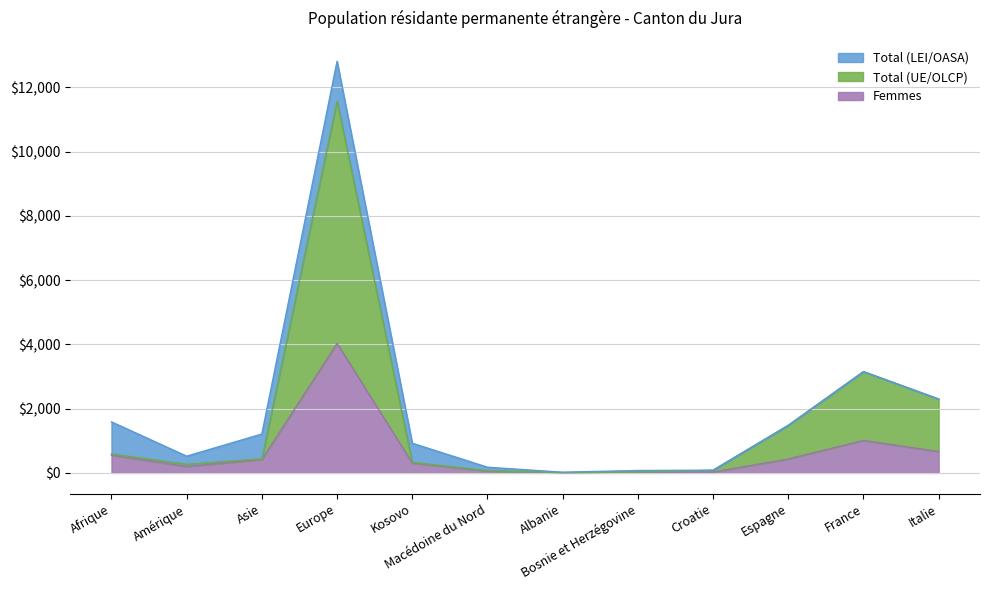

True or false: Femmes and Total (UE/OLCP) intersect in this chart.

False